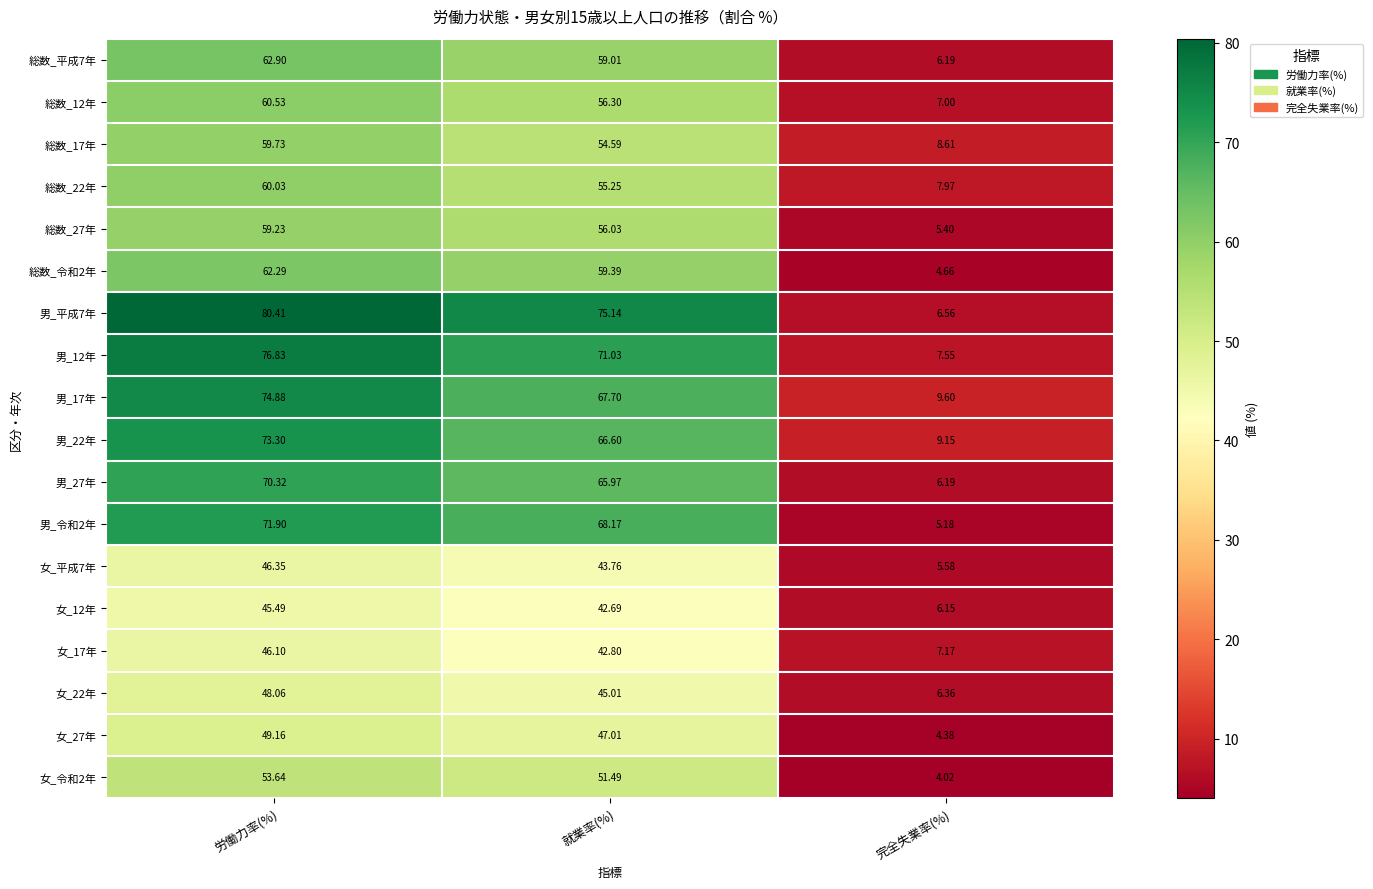

Rank the categories by 総数_22年 value from highest to lowest.

労働力率(%), 就業率(%), 完全失業率(%)